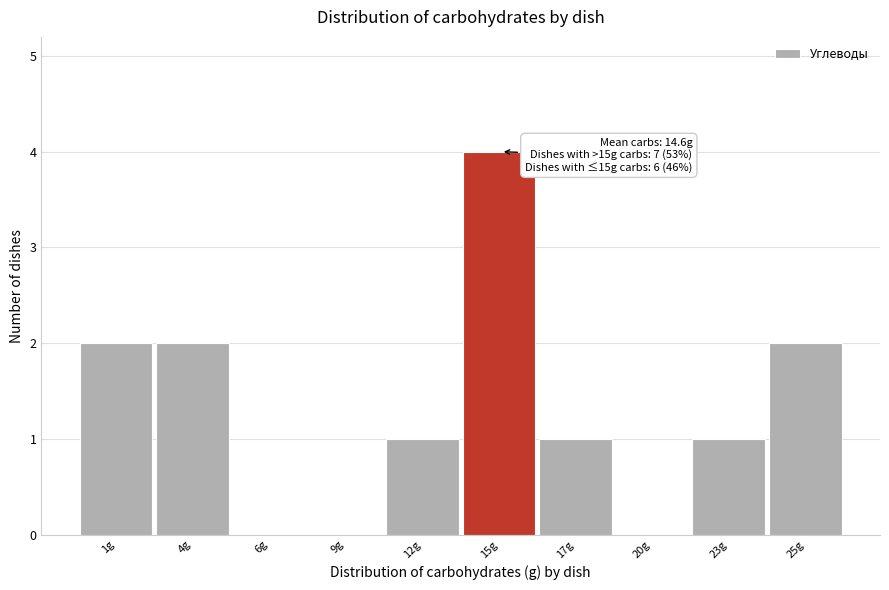

Reading right to left, what are all the values shown in this chart?

25g=2	23g=1	20g=0	17g=1	15g=4	12g=1	9g=0	6g=0	4g=2	1g=2